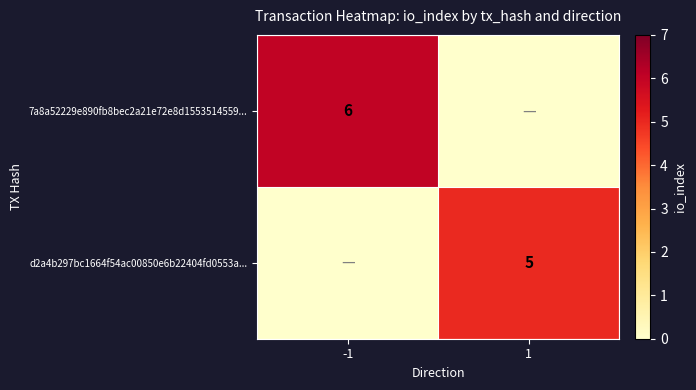

At which category does the chart reach its minimum across all series?

1